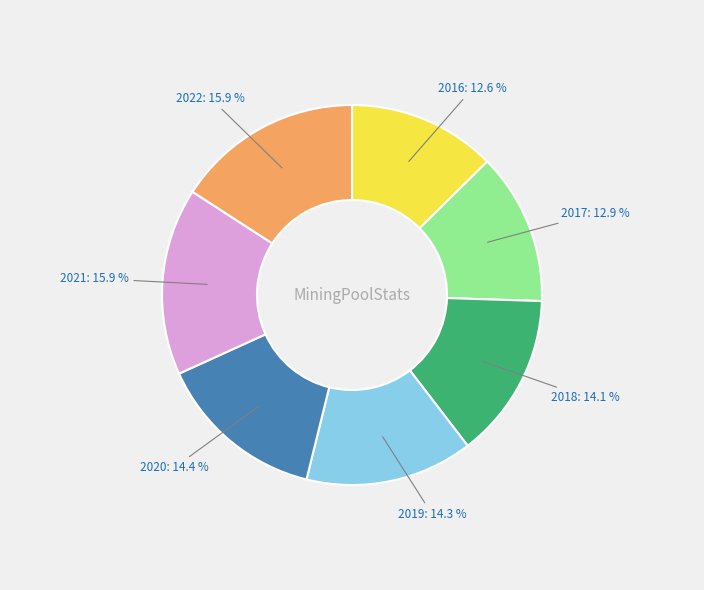

Is there any slice that represents more than half of the pie?

No